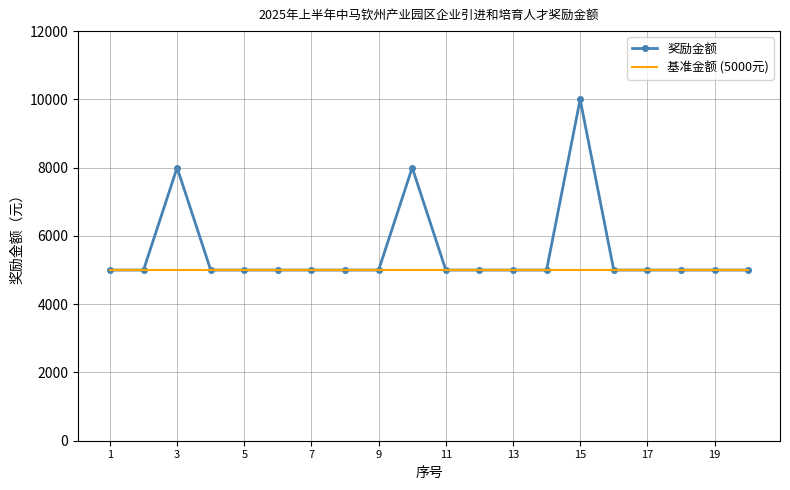

Which series has the widest spread of values?

奖励金额